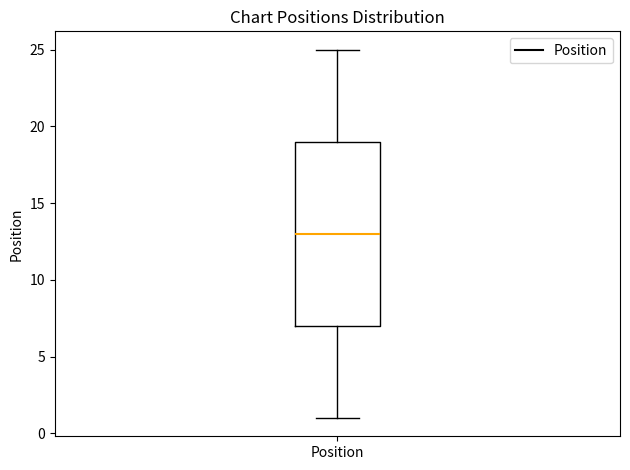

Read this box plot against the y-axis: the position of the median line, the range covered by the box, and the ends of both whiskers. The values are not printed on the chart, so give them approximately, as read against the axis.

median 13, box 7 to 19, whiskers 1 to 25